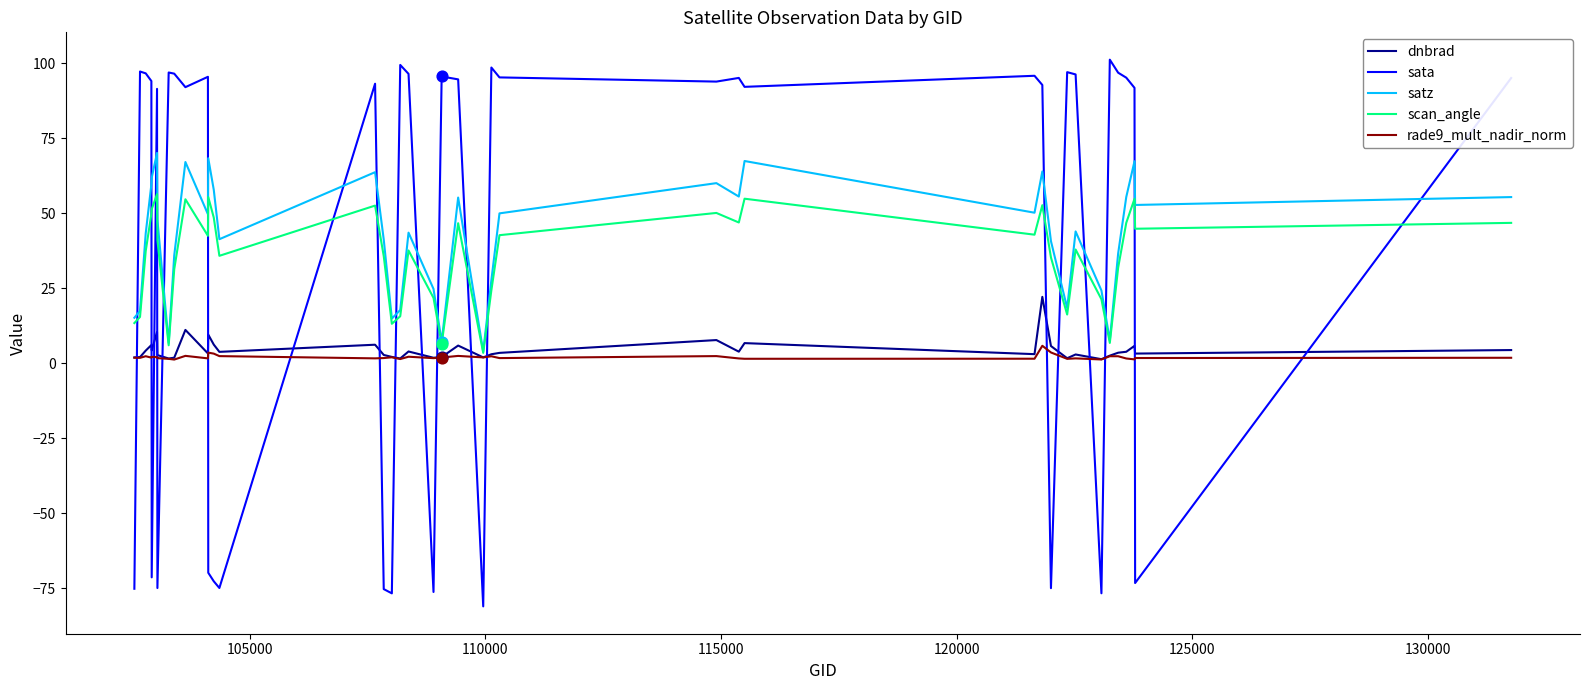

List the series in order of their peak value, highest first.

sata, satz, scan_angle, dnbrad, rade9_mult_nadir_norm